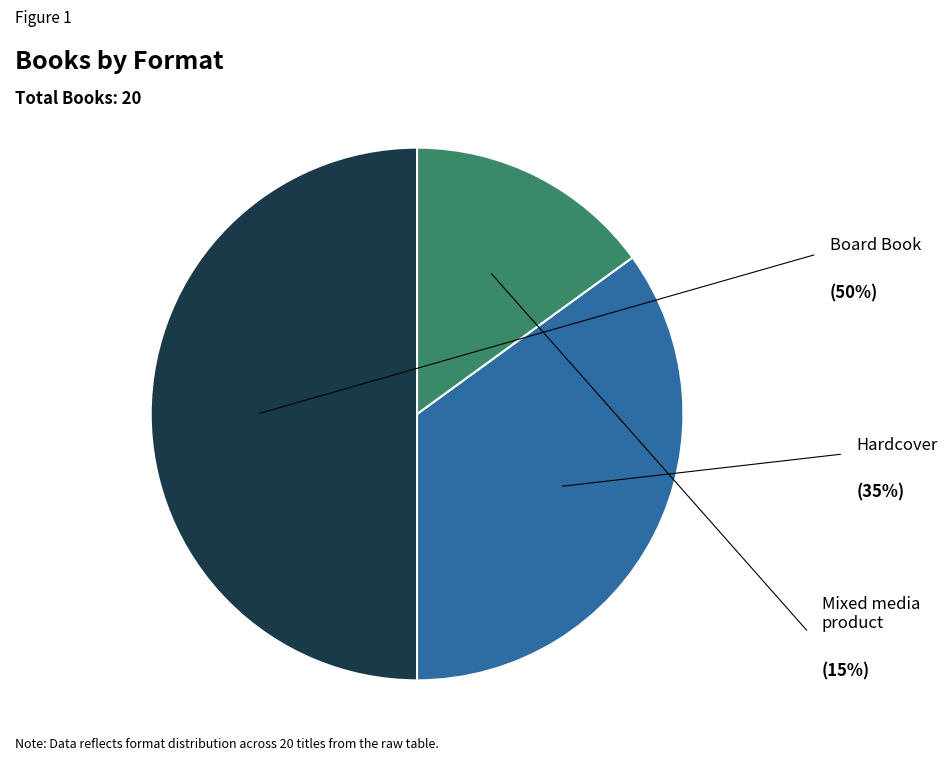

What is the ratio of the value at Hardcover to the value at Board Book?

0.7